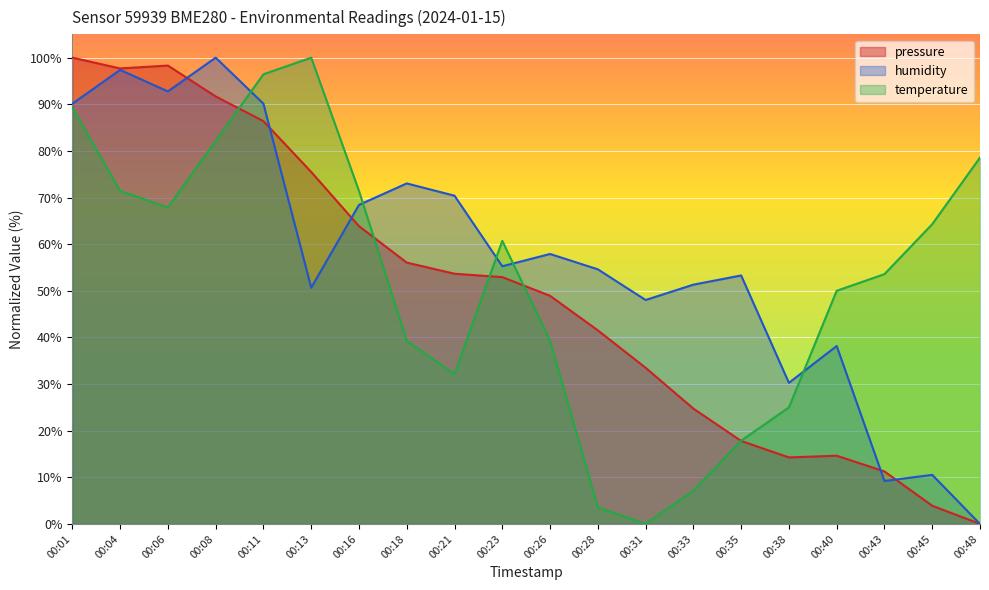

Count the number of categories in the chart.

20